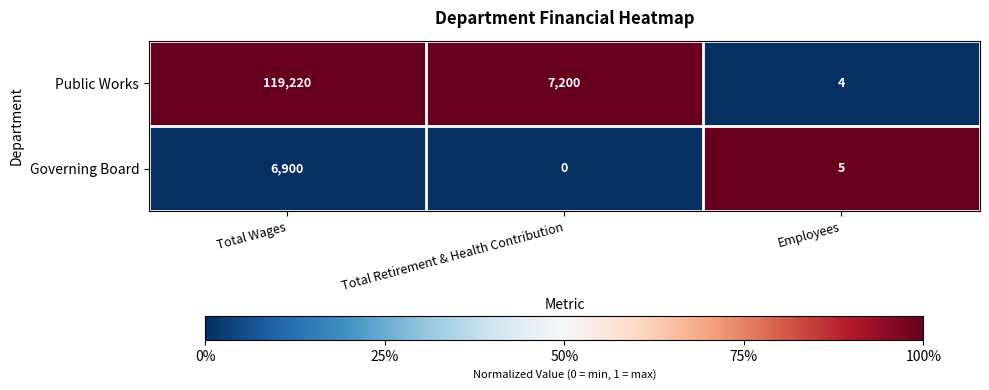

Rank the series by their maximum value, from highest to lowest.

Public Works, Governing Board